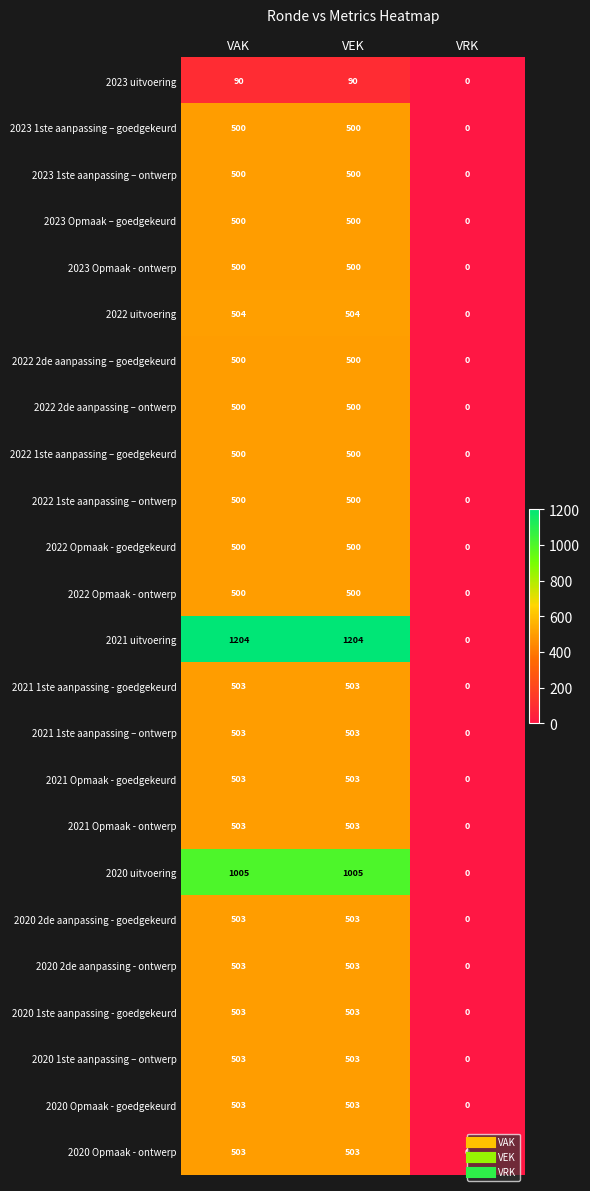

Which series has the largest range (max minus min)?

2021 uitvoering